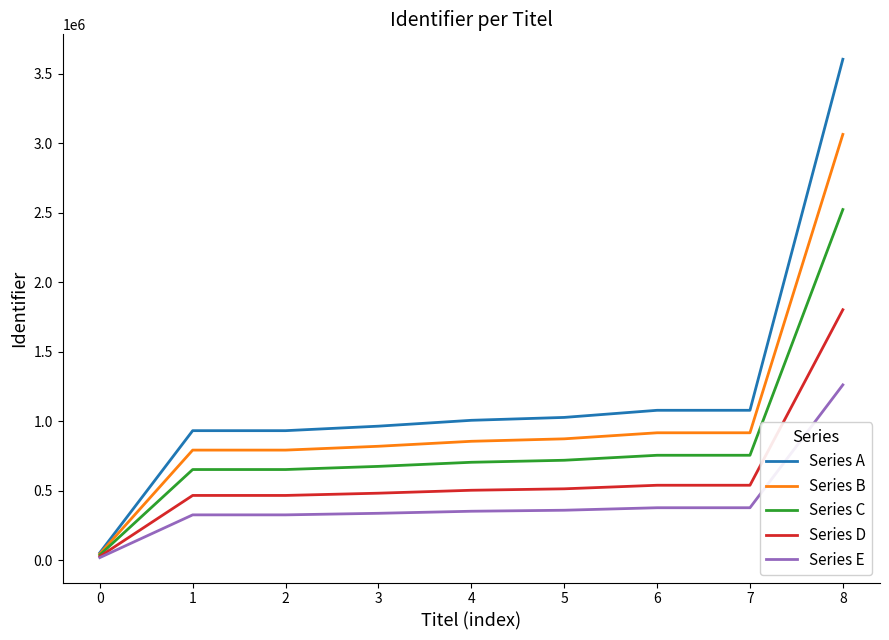

How many distinct data groups are displayed?

5